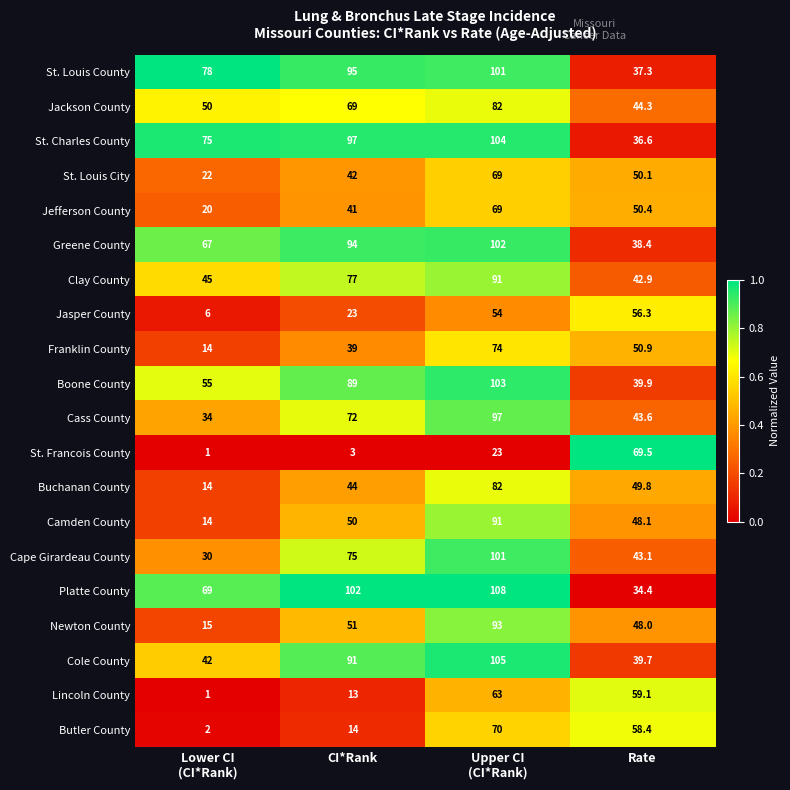

Which series has the widest spread of values?

Newton County